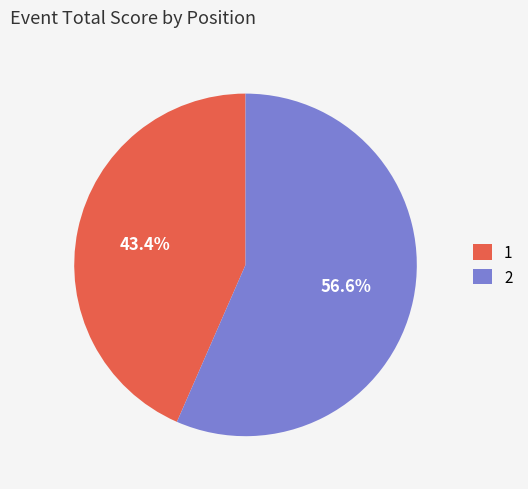

Does 1 represent more than half of the total?

No